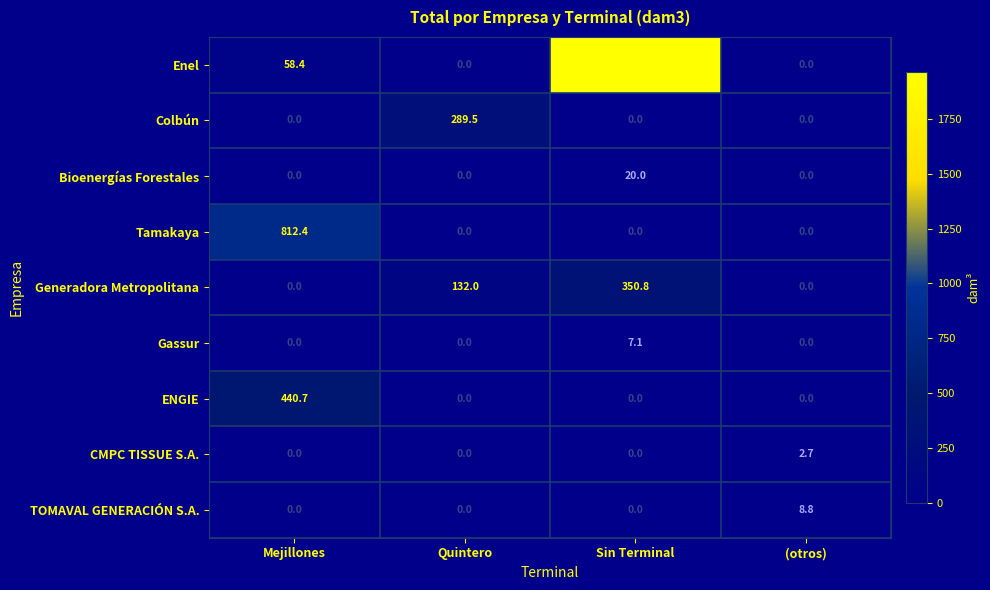

Which category has the highest value in the Enel series?

Sin Terminal